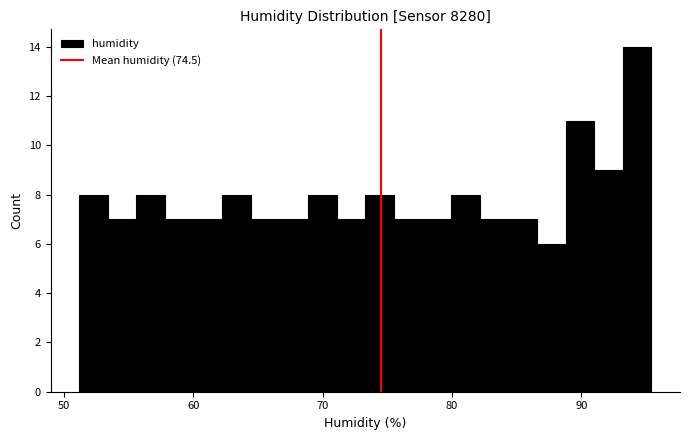

Read against the x-axis, roughly where is the centre of the tallest bar?

94